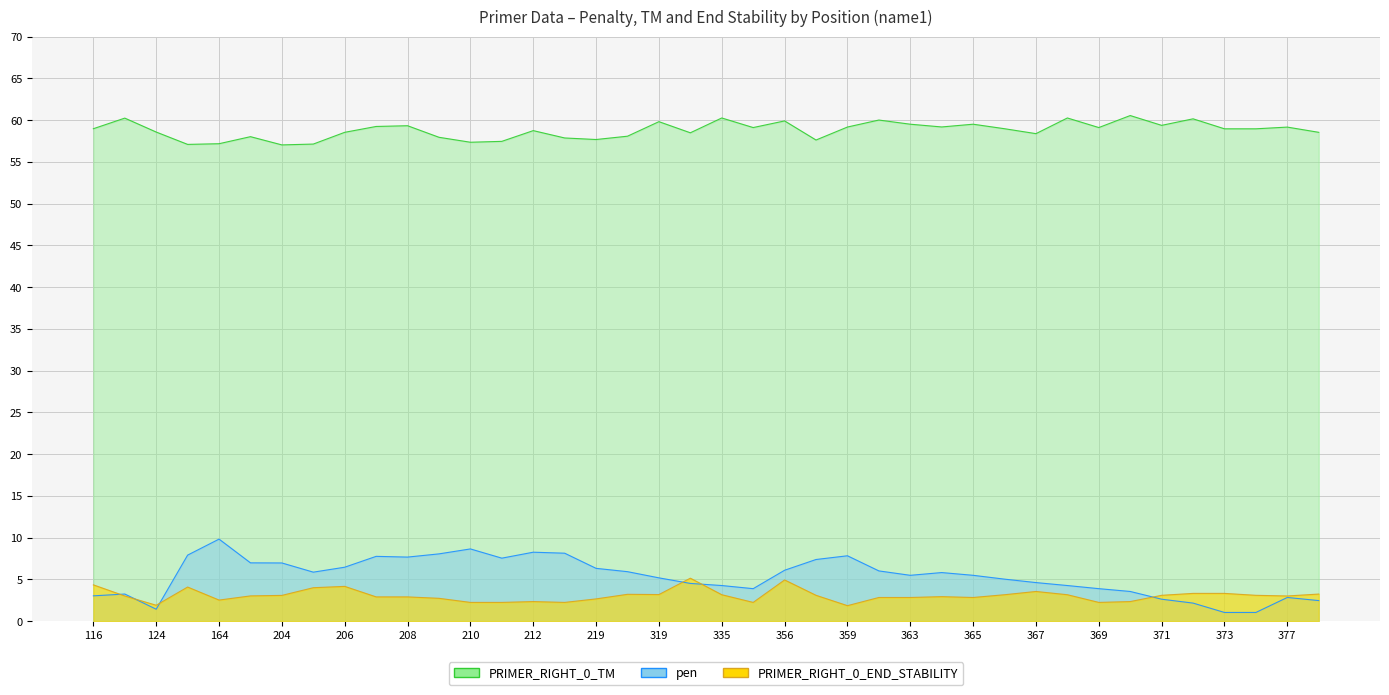

Where is the first local minimum for PRIMER_RIGHT_0_TM?

160